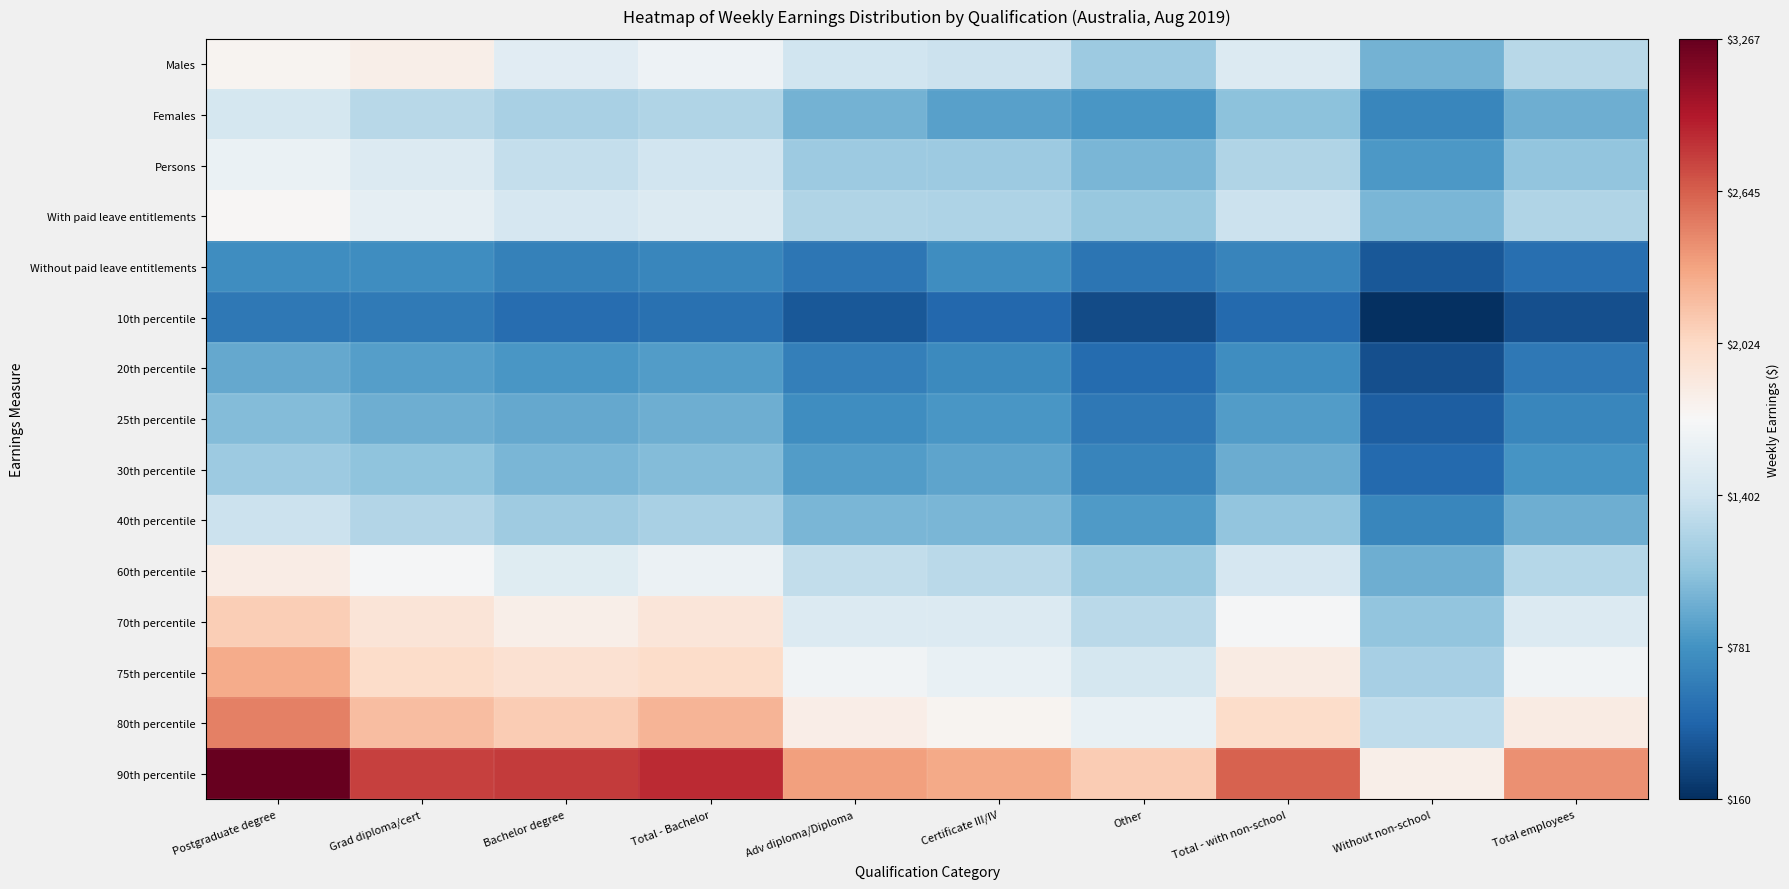

Between Certificate III/IV and Postgraduate degree, which is larger?

Postgraduate degree